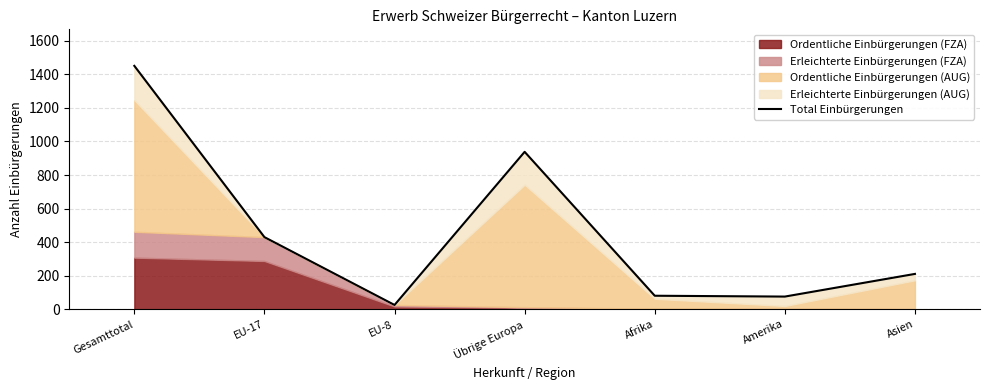

Where is the data nearest to the value 738?

Übrige Europa